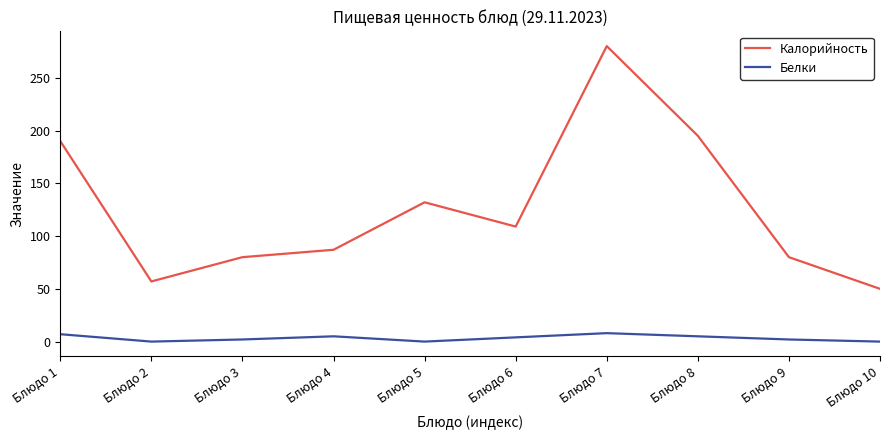

Between Блюдо 2 and Блюдо 3, which series saw the biggest shift?

Калорийность